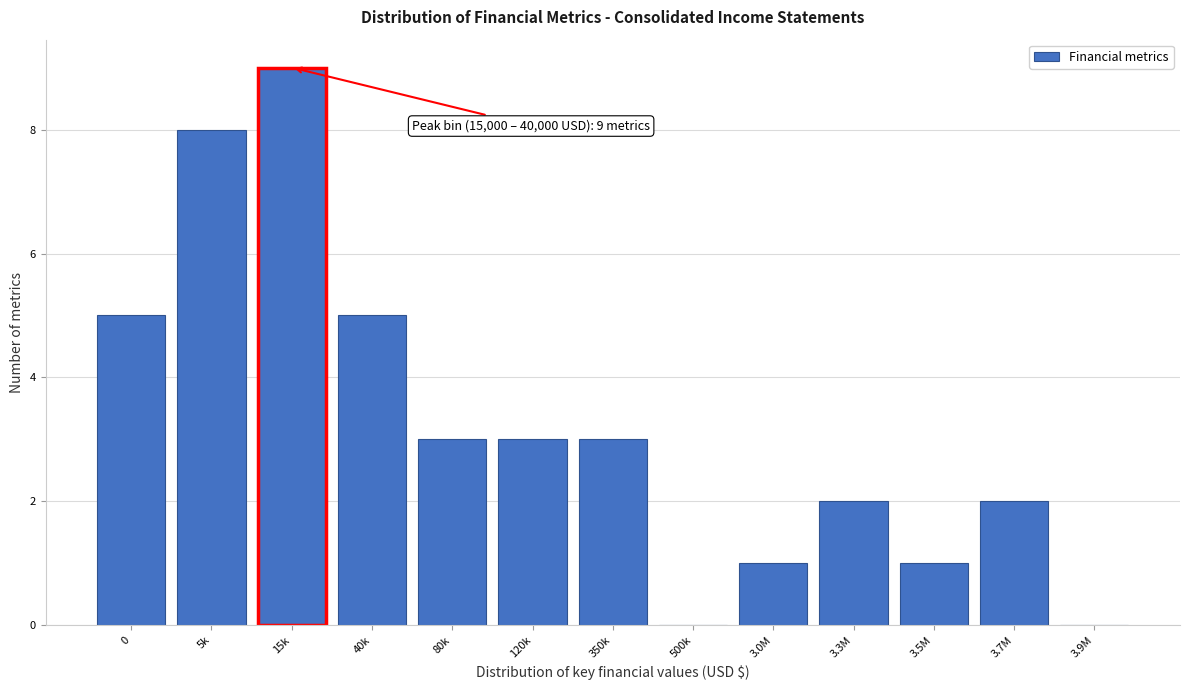

Reading left to right, extract all data points from this chart.

0=5	5k=8	15k=9	40k=5	80k=3	120k=3	350k=3	500k=0	3.0M=1	3.3M=2	3.5M=1	3.7M=2	3.9M=0